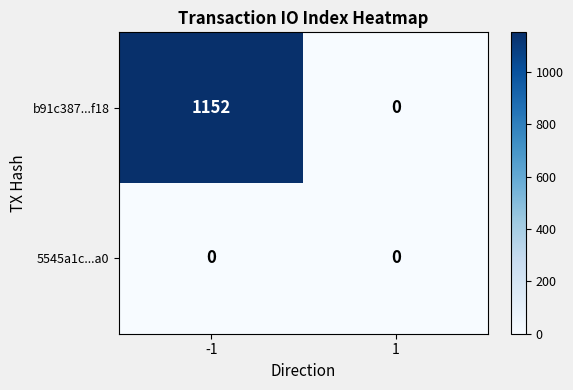

Between -1 and 1, which series saw the biggest shift?

b91c387...f18